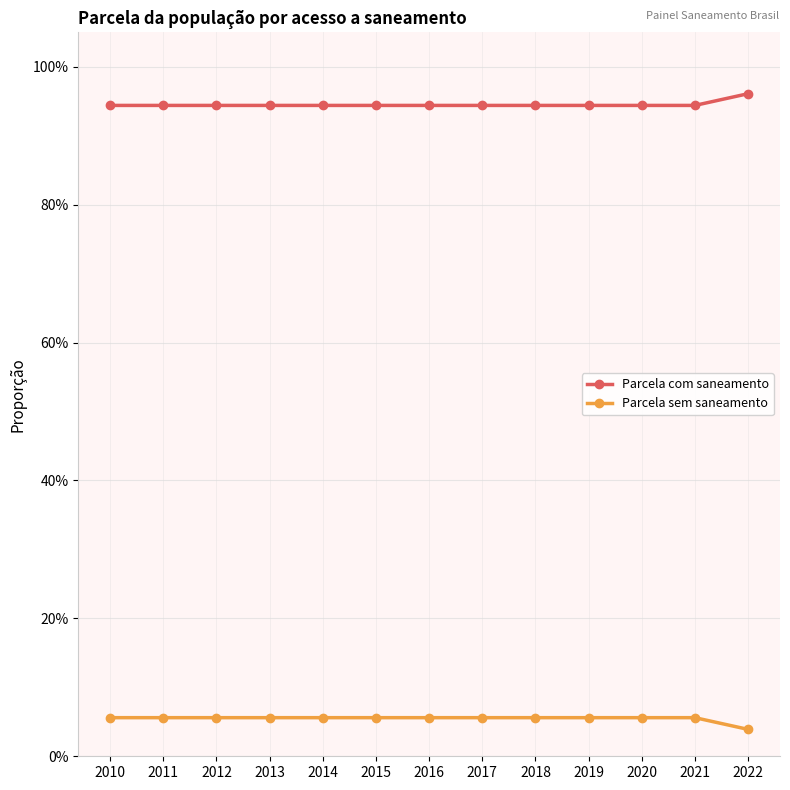

Is this an area chart (filled region under the line)?

No